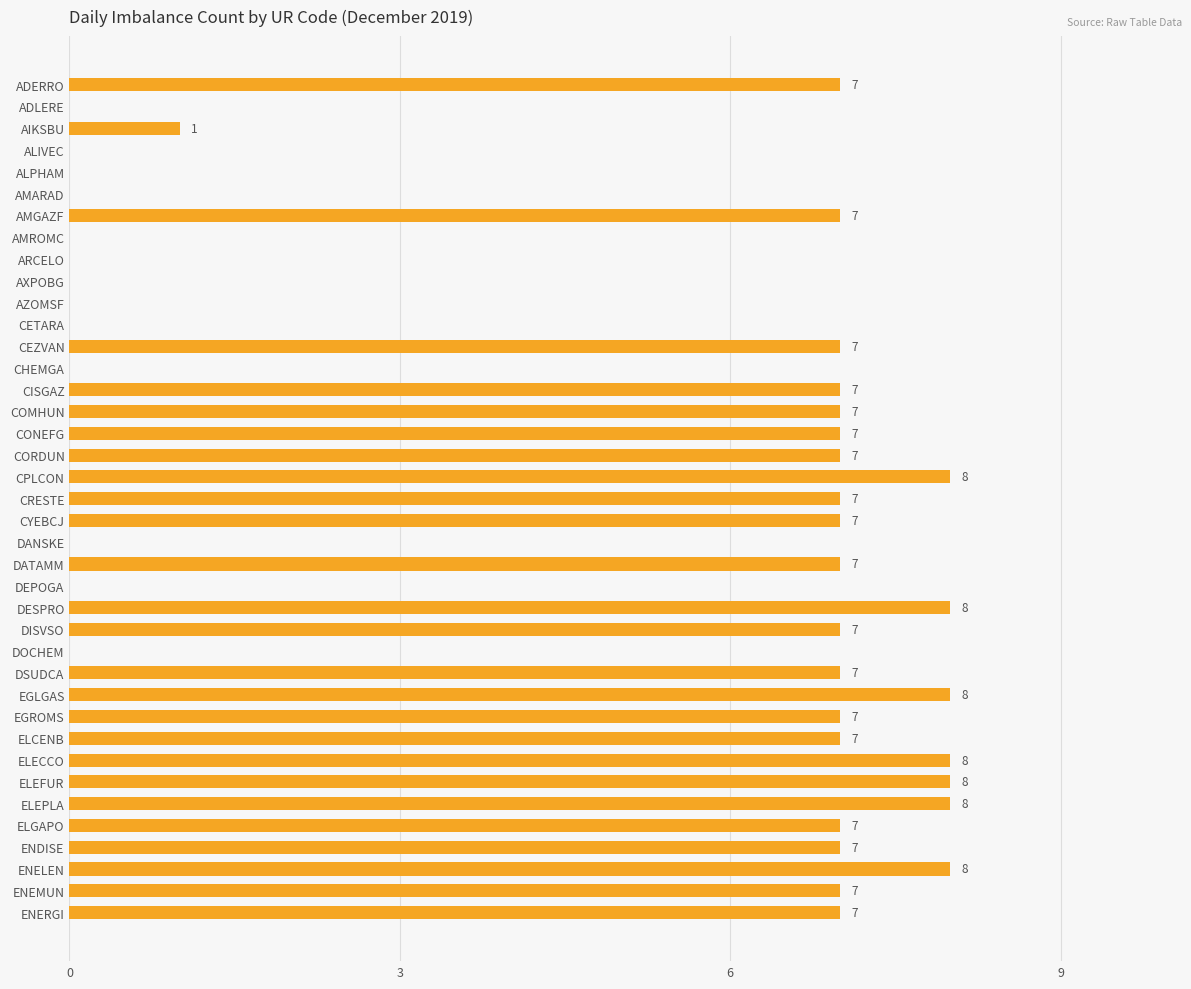

The chart shows a value of 2 at DESPRO. True or false?

False